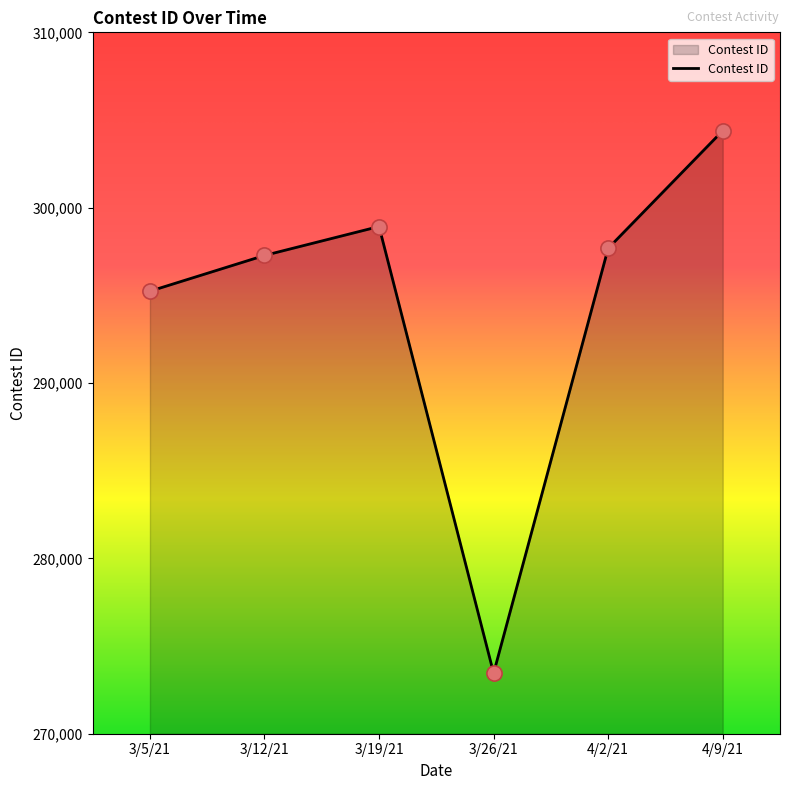

What is the change in value from 3/19/21 to 3/26/21?

-25473